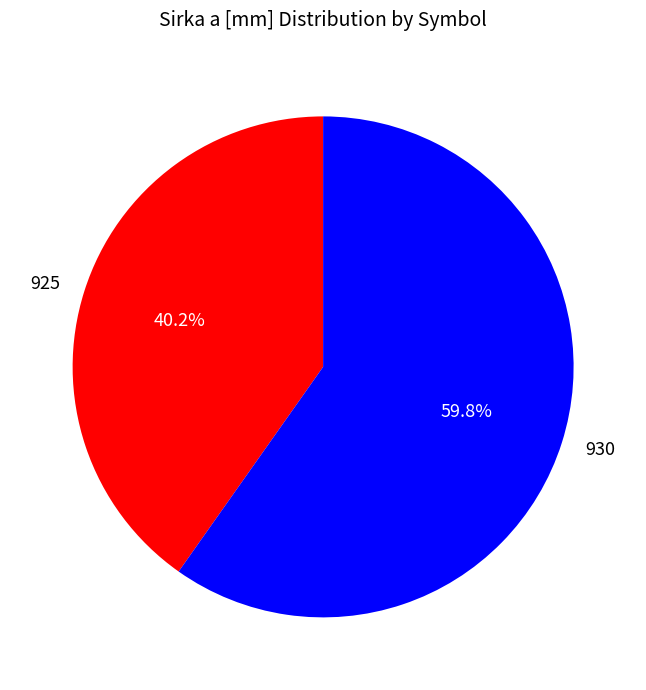

To the nearest percent, what percentage of the pie is 925?

40%